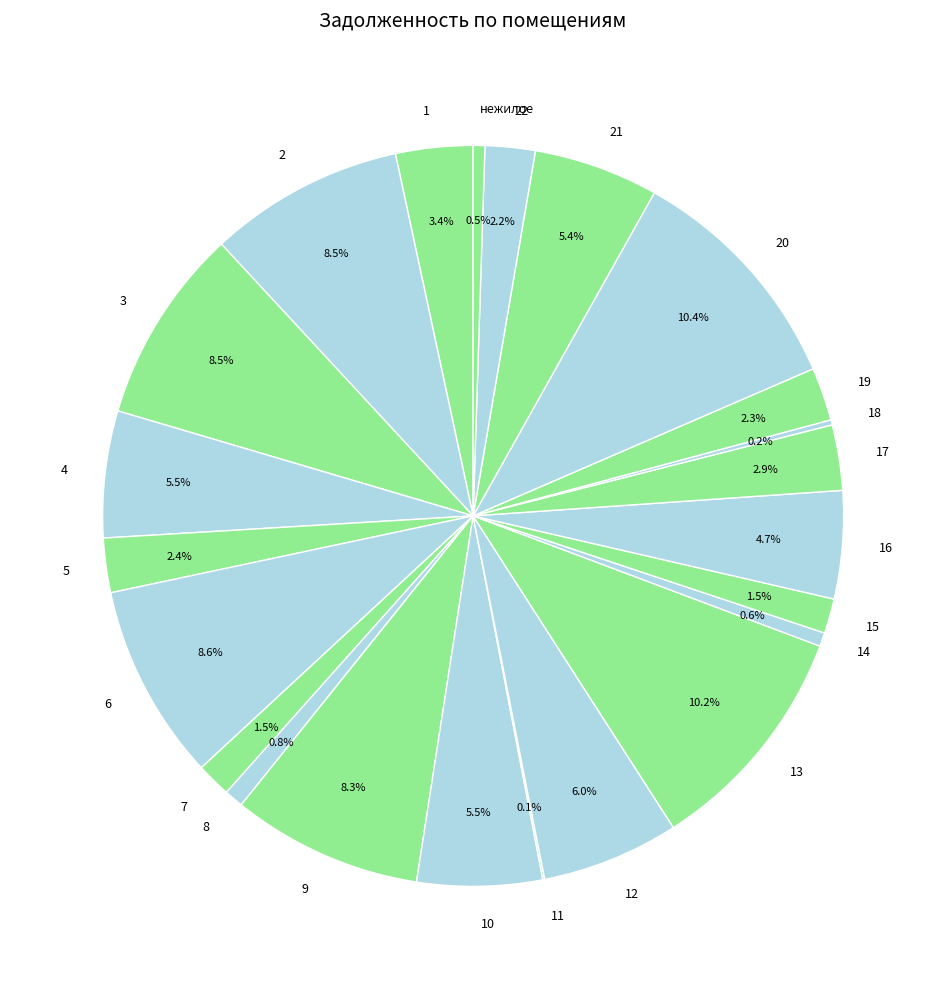

Is there a majority slice in this chart?

No